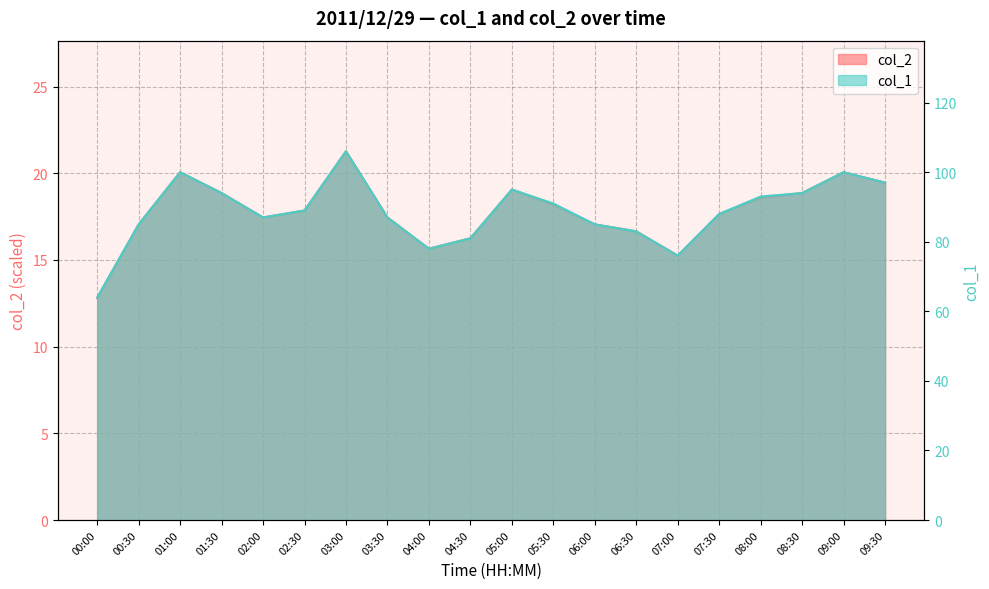

At which category is the sum across all series the highest?

03:00